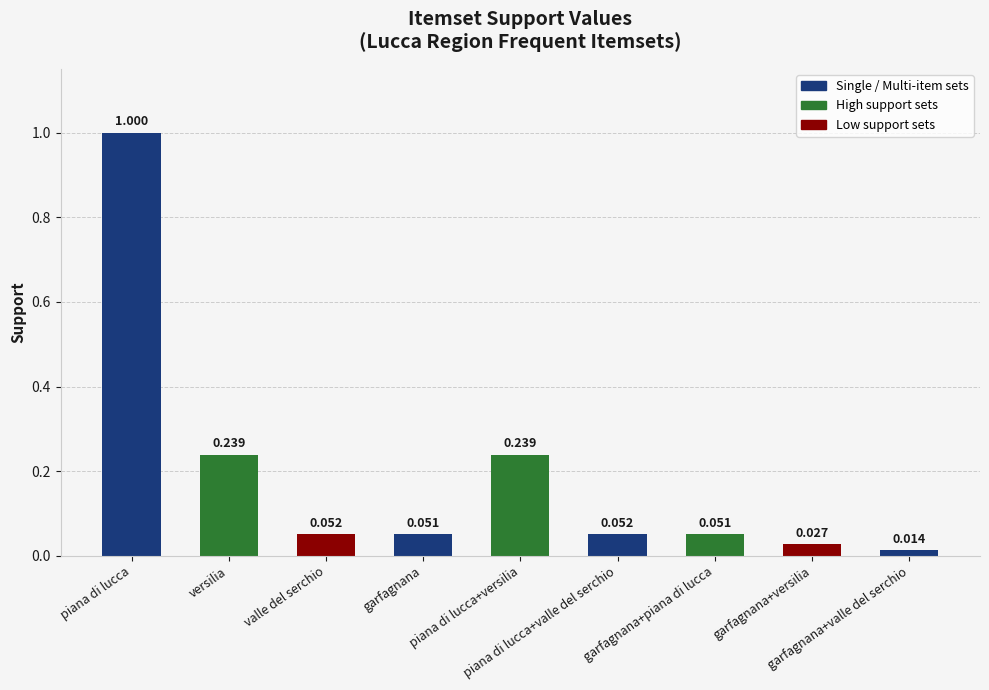

What is the greatest value displayed?

1.0